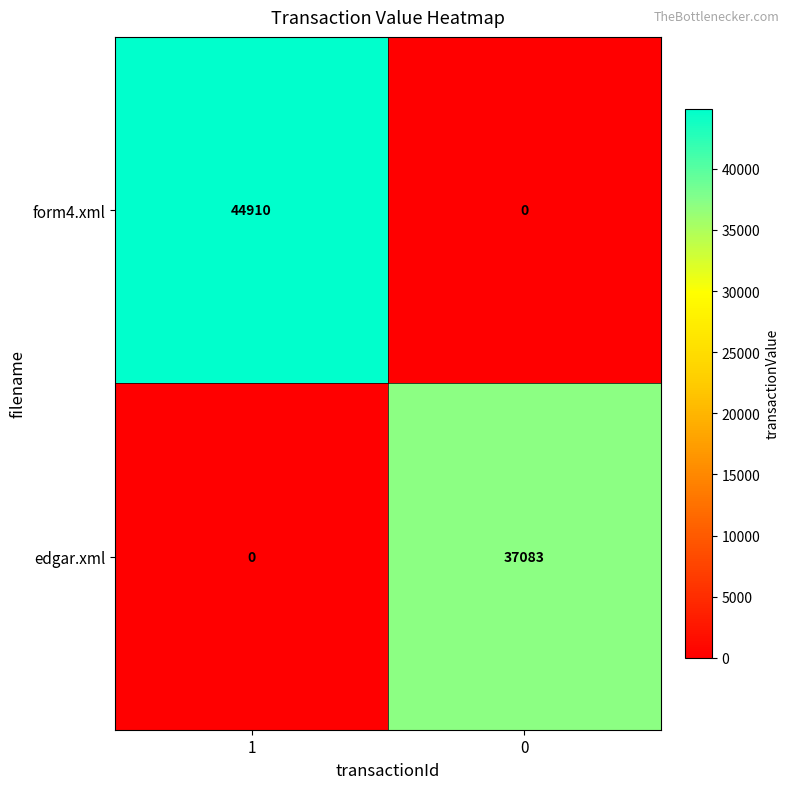

What is the sum of the edgar.xml values at 0 and 1?

37083